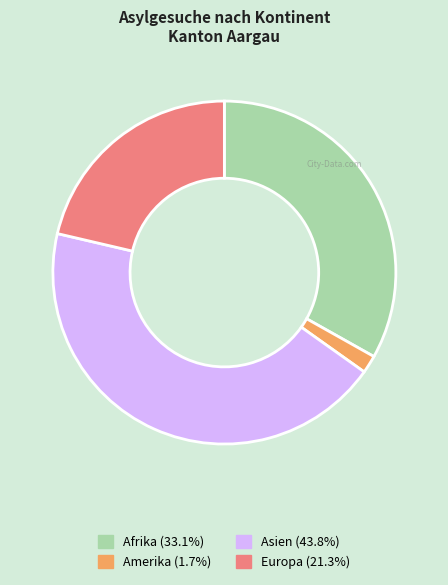

Does any single category account for the majority?

No